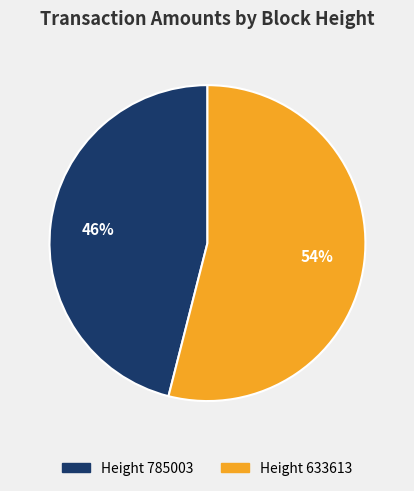

To the nearest percent, what is the difference between the largest and smallest slice percentages?

8%